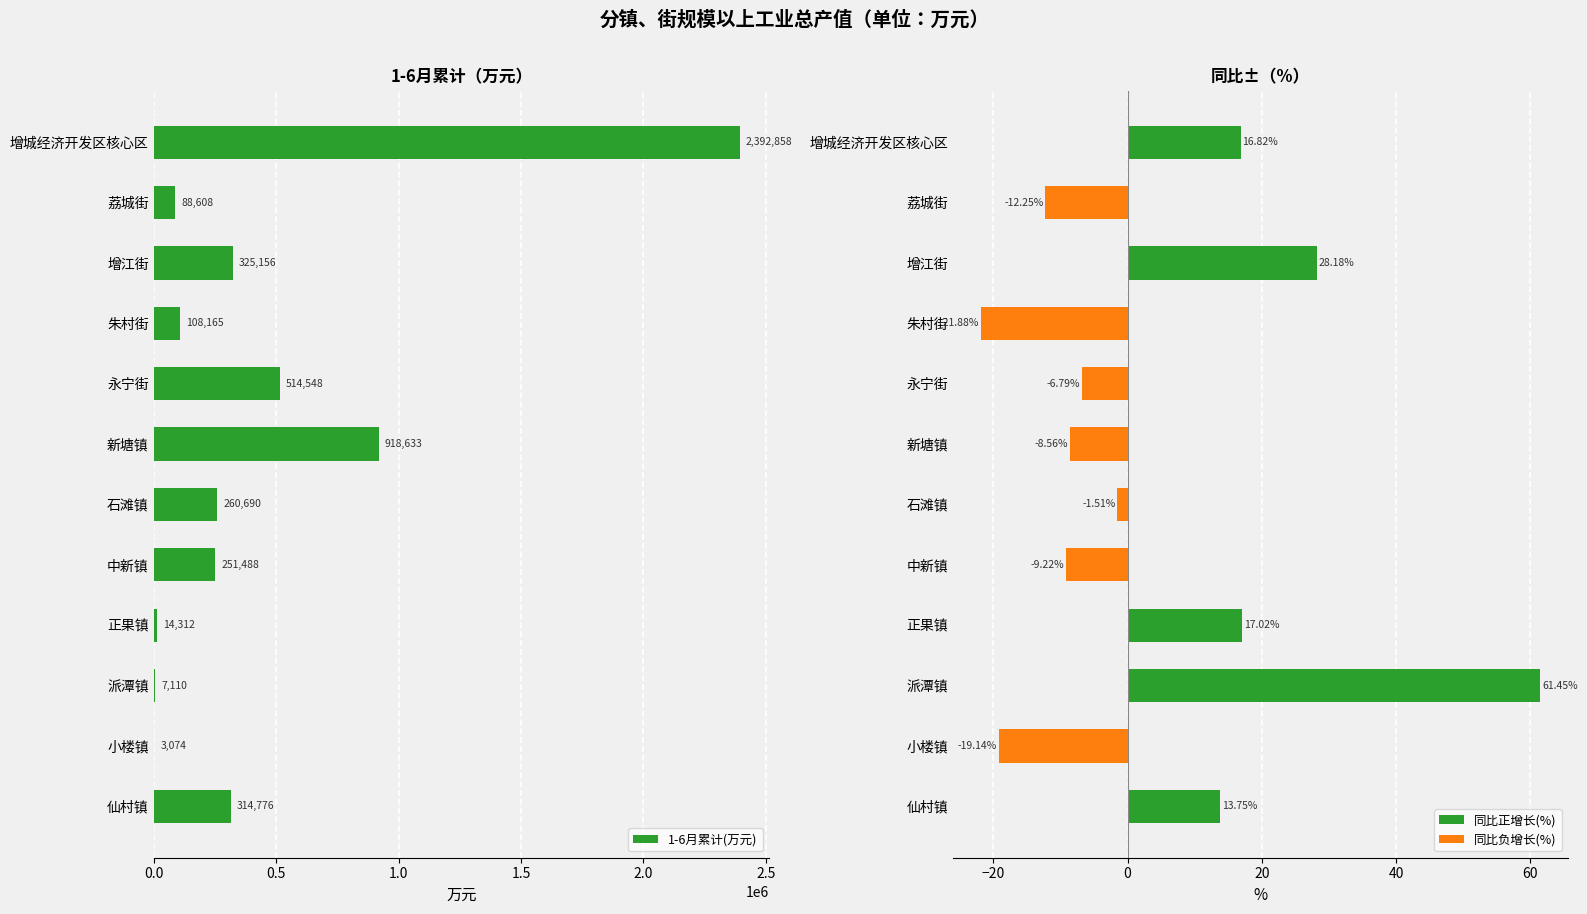

How many series are shown in this chart?

2